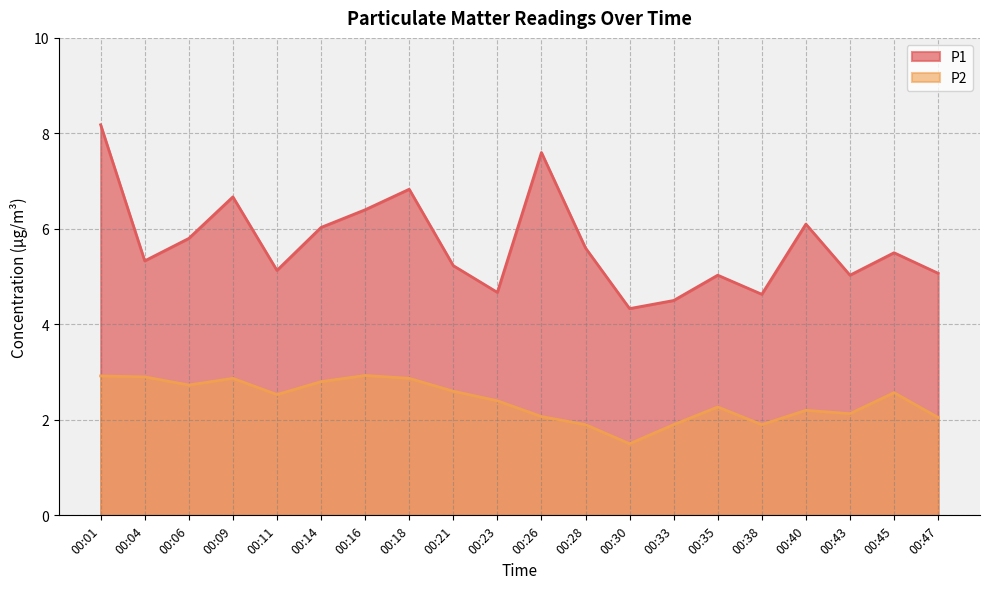

At which label does P2 first exceed 2?

00:01